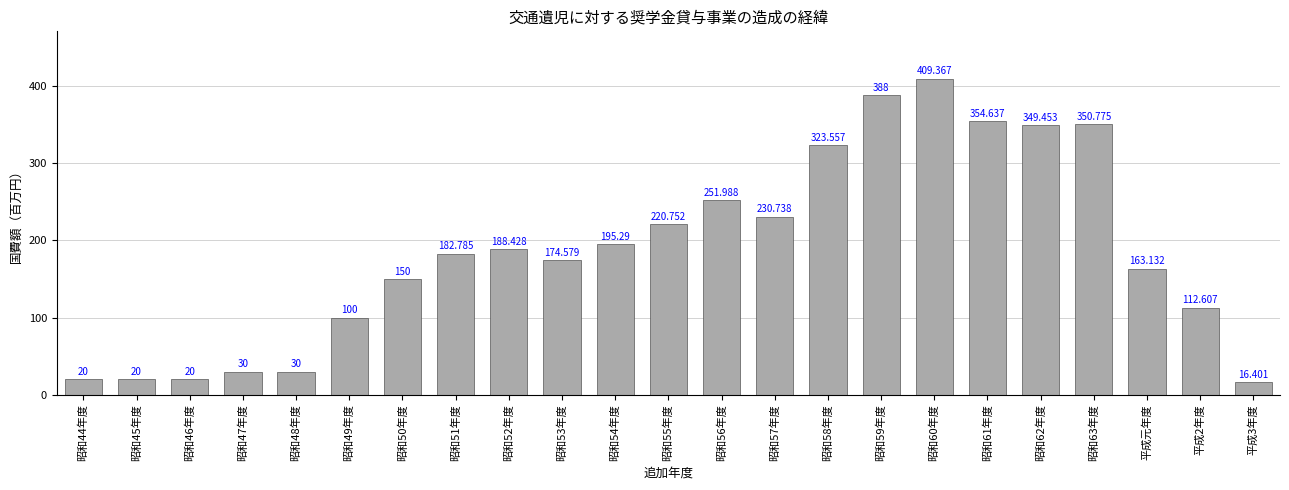

How many bars are there in total?

23